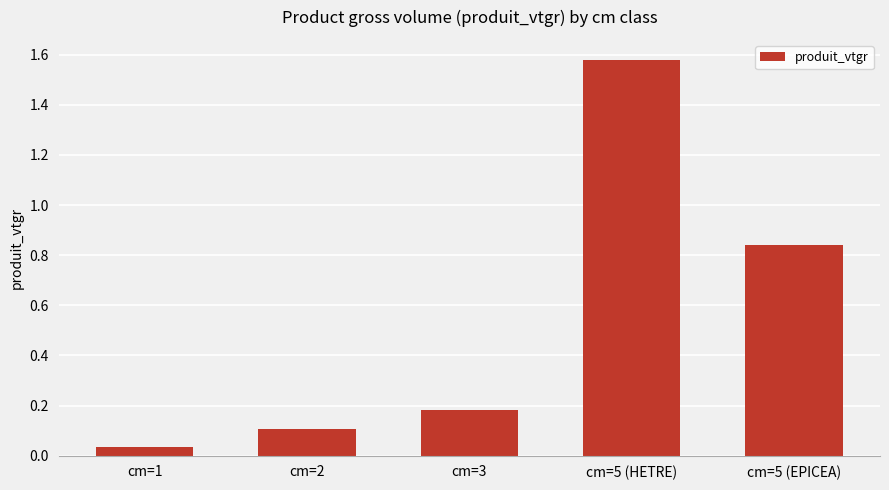

Rank the categories by value from highest to lowest.

cm=5 (HETRE), cm=5 (EPICEA), cm=3, cm=2, cm=1